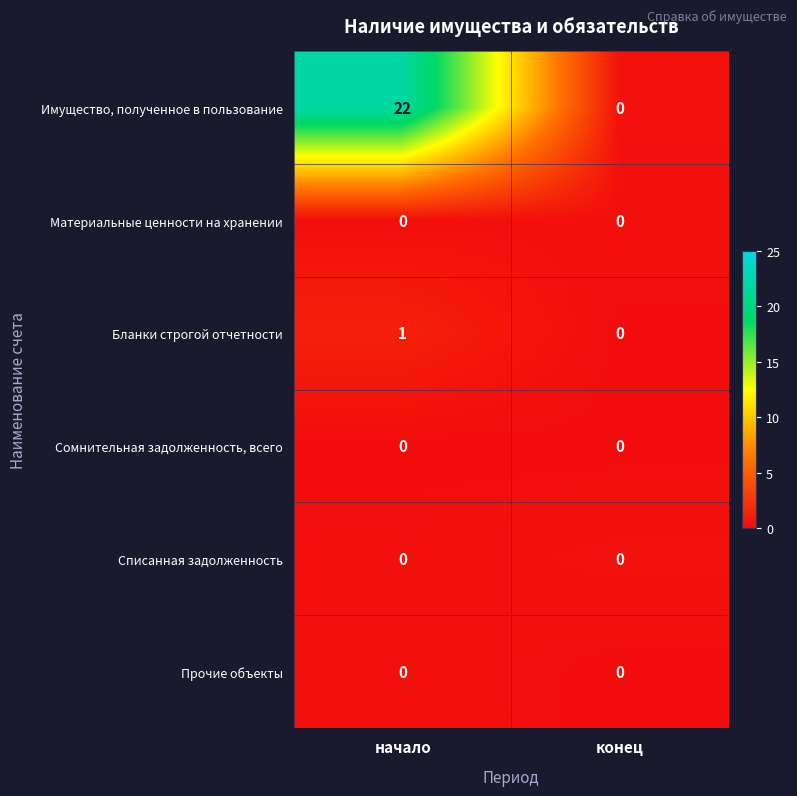

Which series has the largest range (max minus min)?

row_0